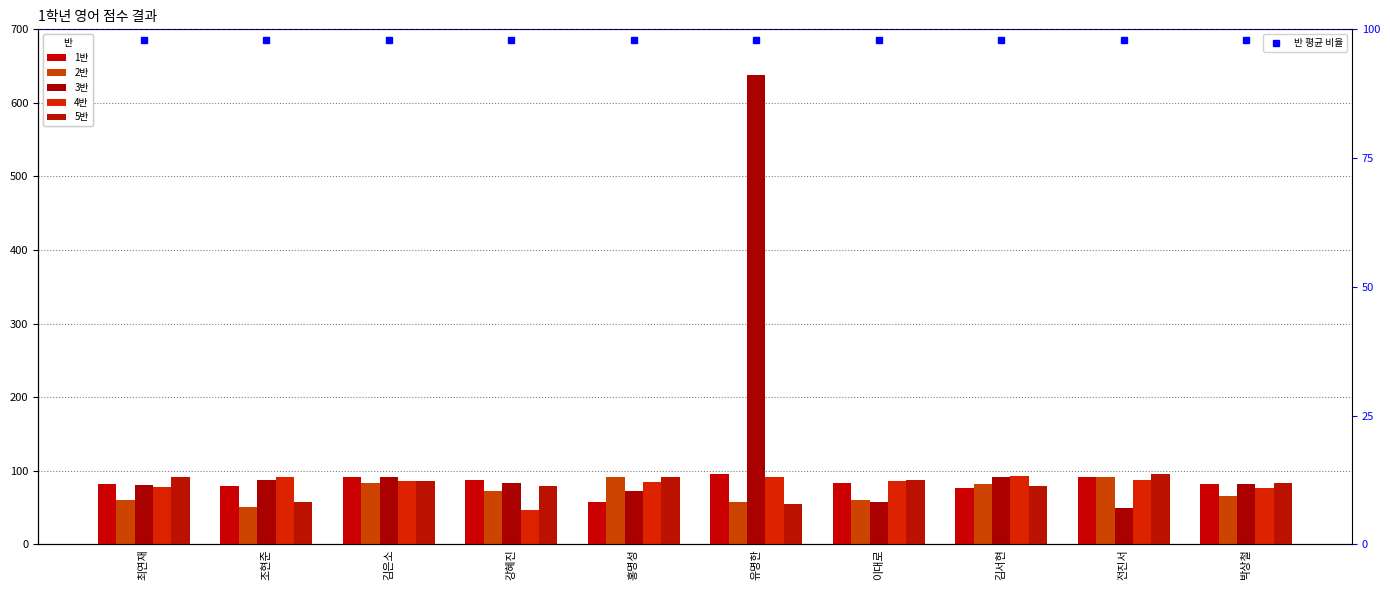

True or false: 5반 has a value of 33 at 김은소.

False